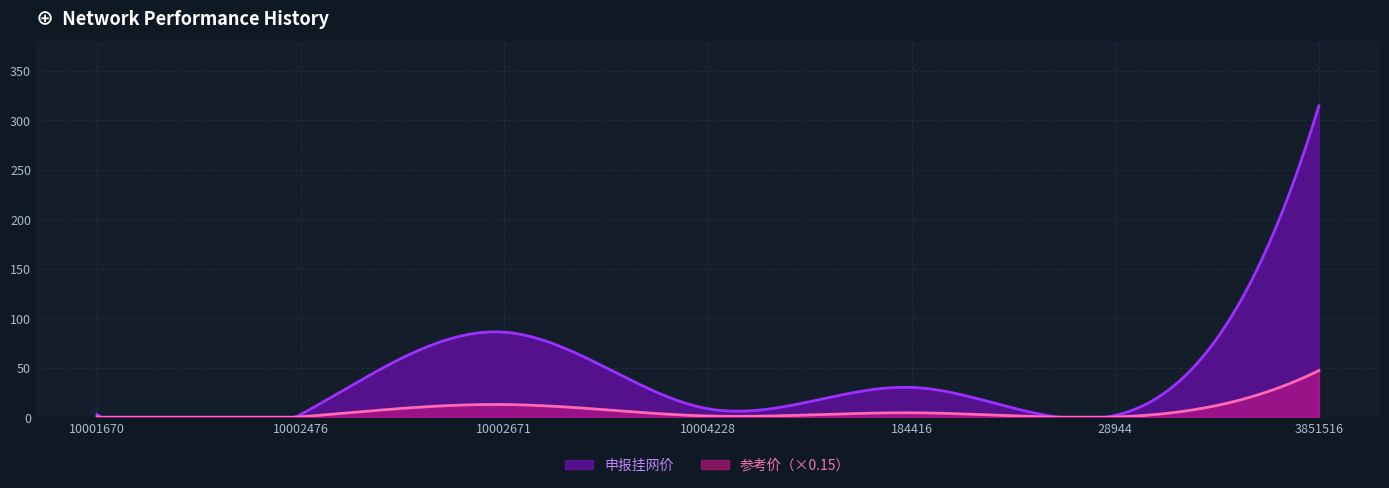

What is the maximum value for 参考价（×0.15）?

47.2